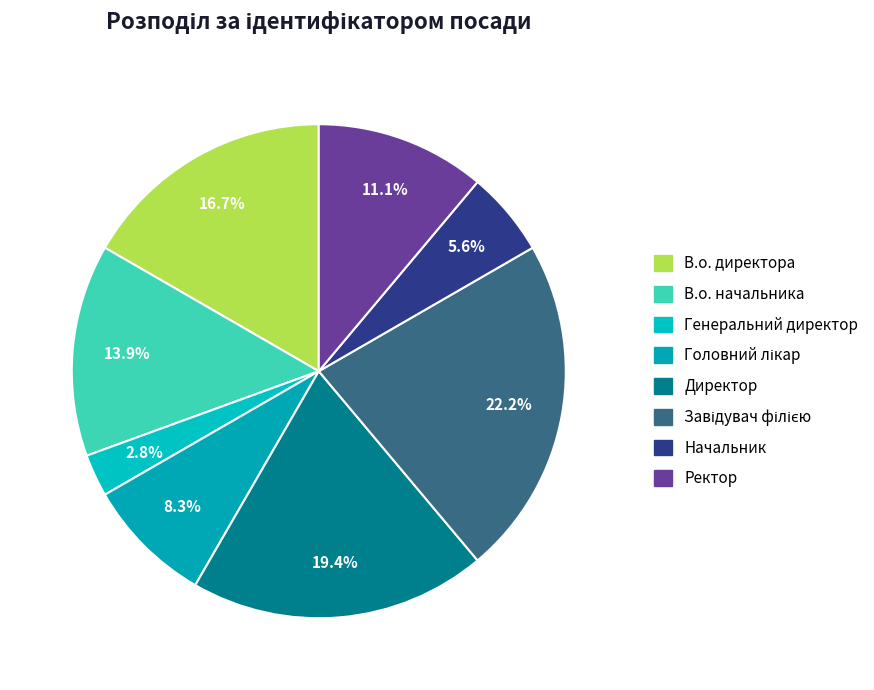

What is the change in value from Директор to Начальник?

-5